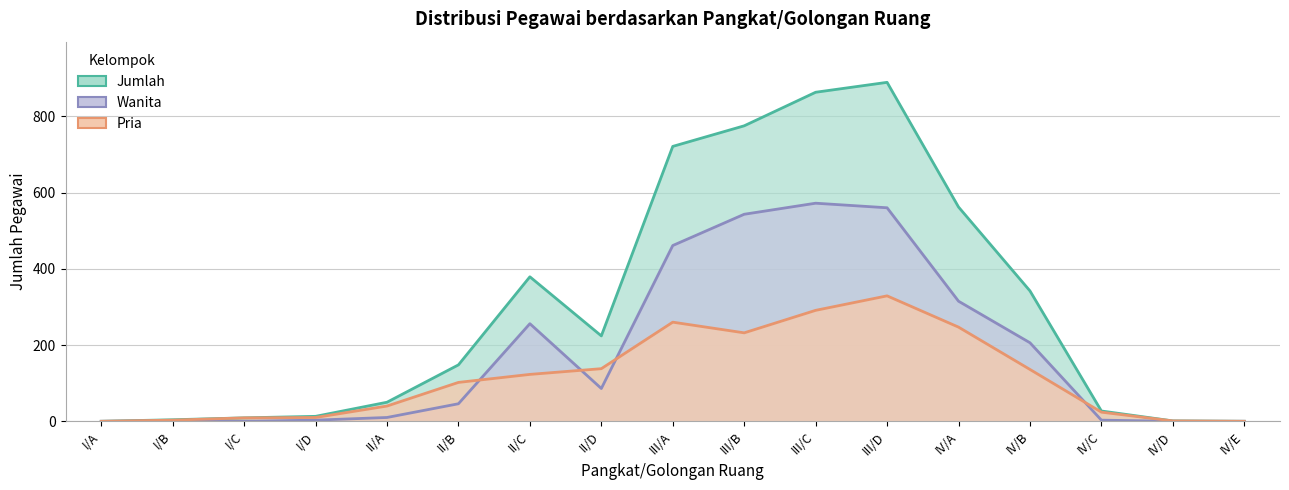

Rank the series at III/A from highest to lowest value.

Jumlah, Wanita, Pria